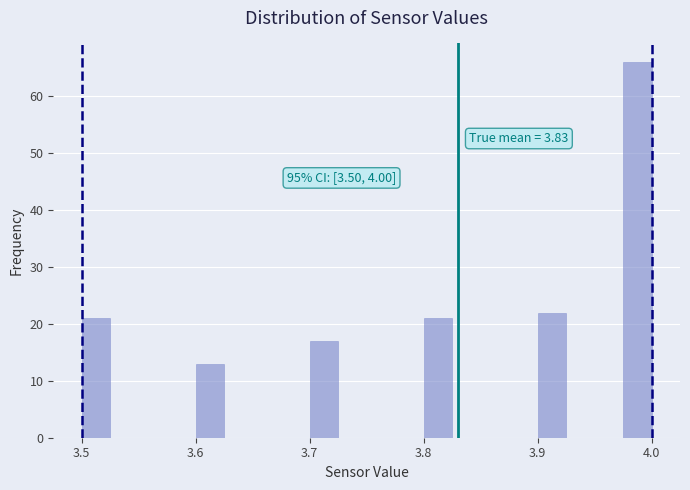

Around what value on the x-axis is the tallest bar? Give the approximate position of its centre, as read against the axis.

3.99